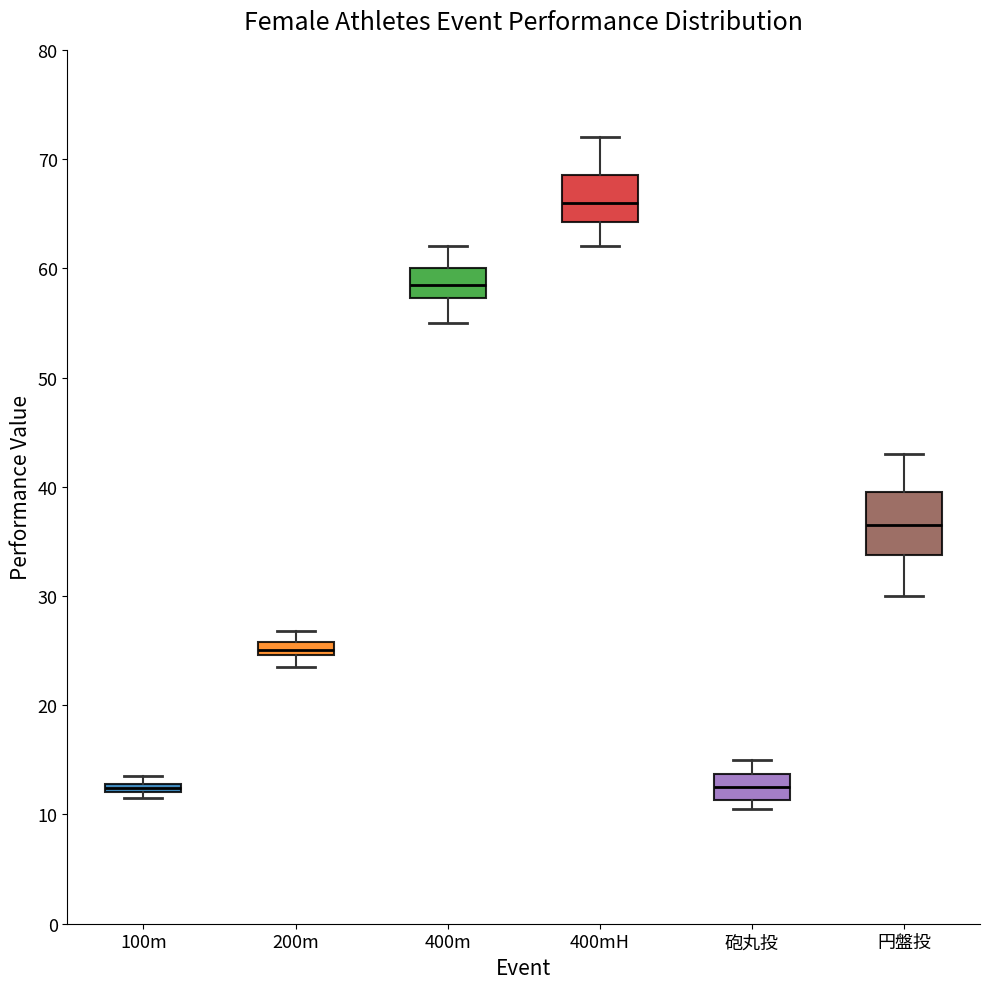

Which box's median line is the highest?

400mH